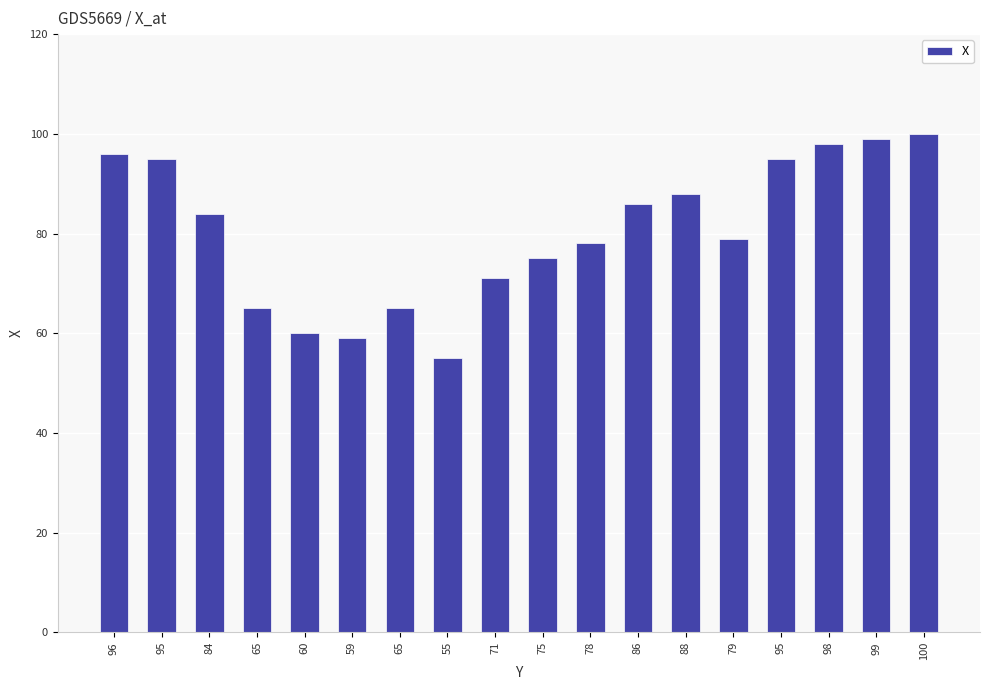

What is the smallest value displayed?

55